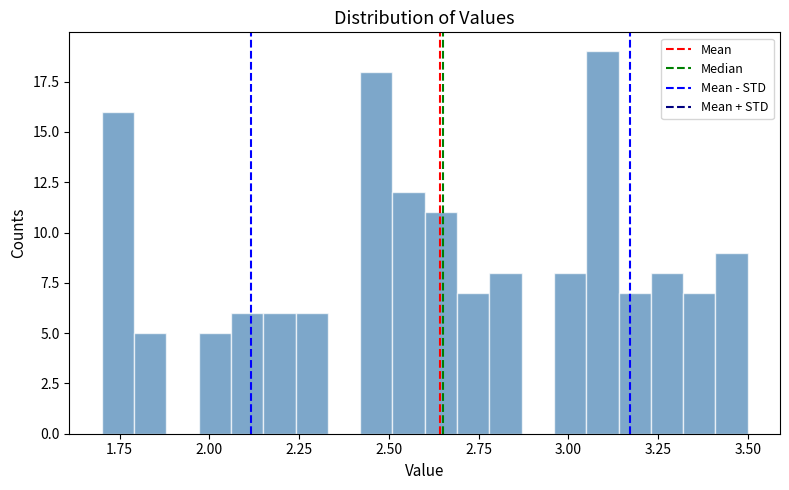

Around what value on the x-axis is the tallest bar? Give the approximate position of its centre, as read against the axis.

3.10